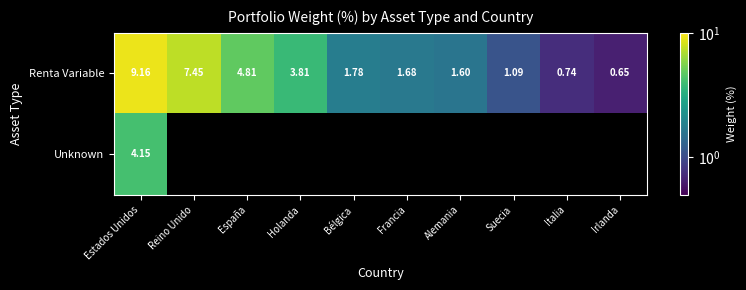

At which category is the sum across all series the highest?

Estados Unidos